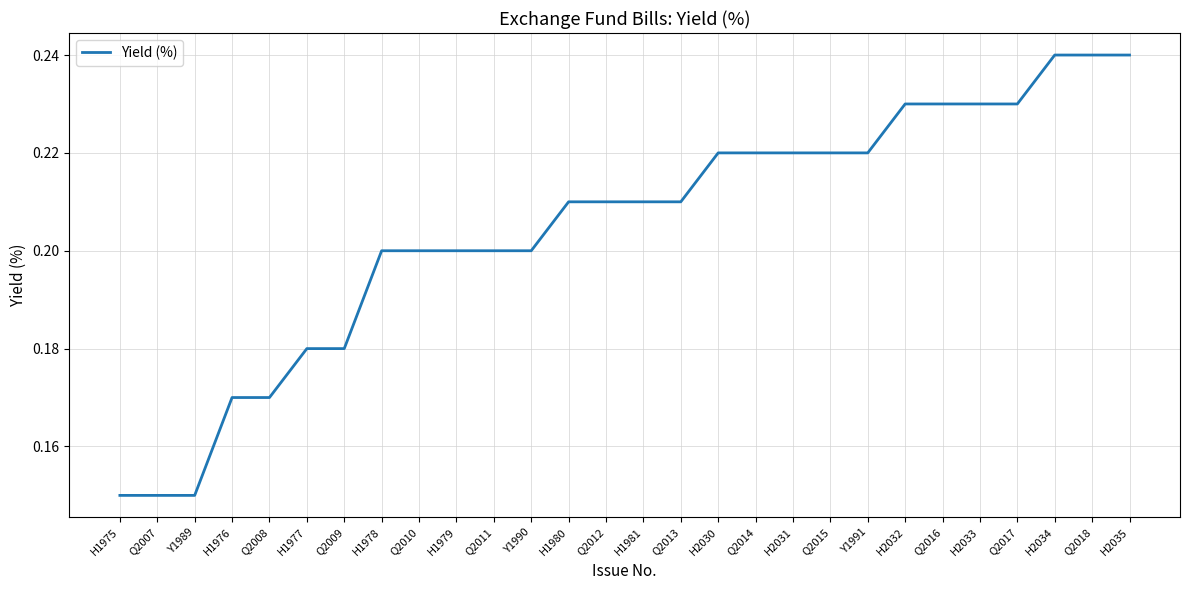

What position from the left is Q2013?

16